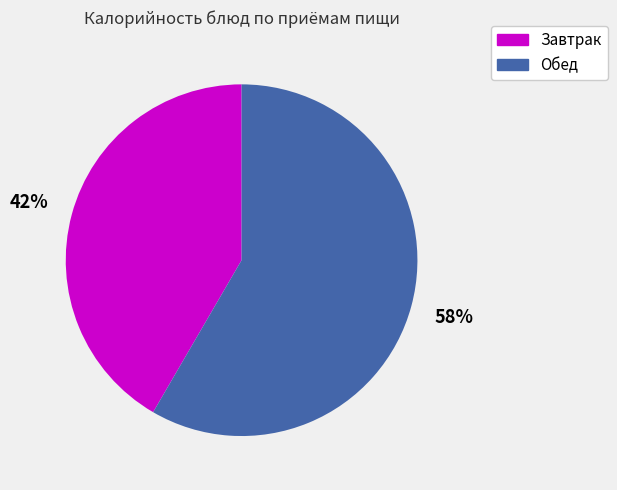

How many segments does this pie chart have?

2